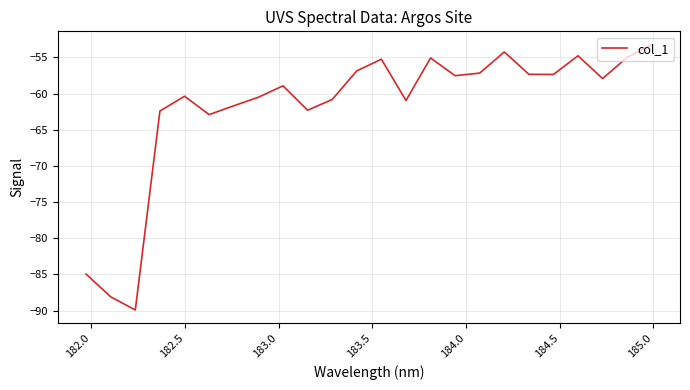

What is the difference between the maximum and minimum values?

36.7